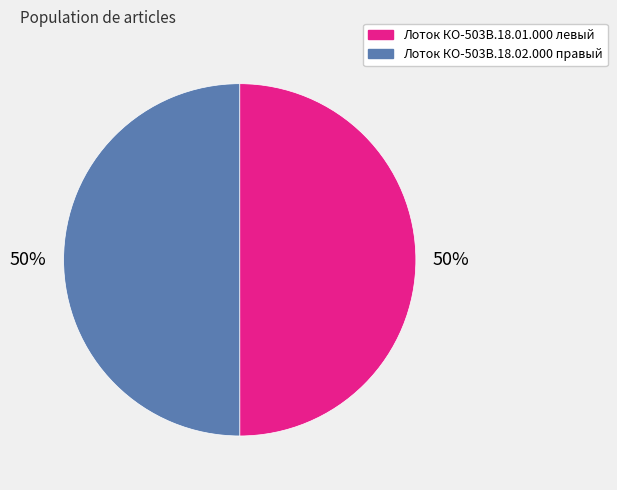

Count the number of slices in the pie.

2